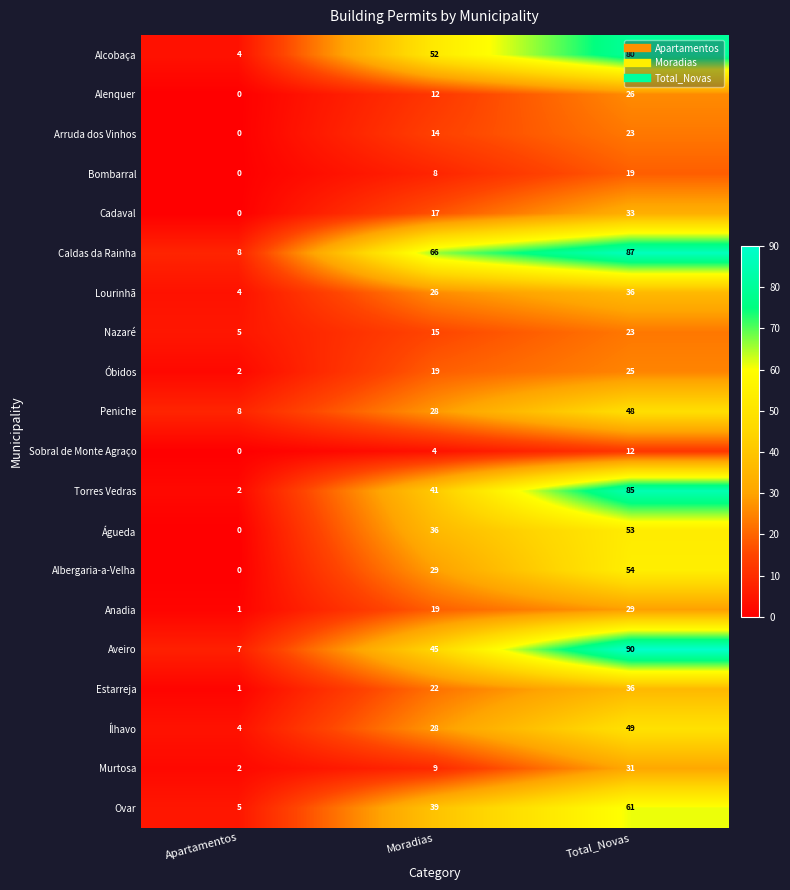

Which series changed the most between Apartamentos and Moradias?

Caldas da Rainha